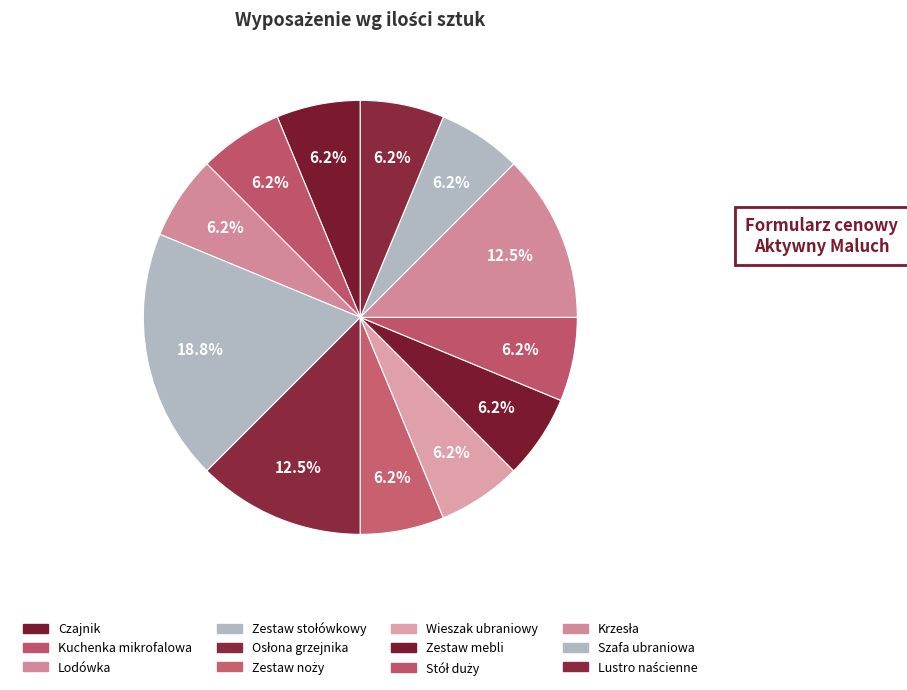

What is the largest slice in the pie chart?

Zestaw stołówkowy